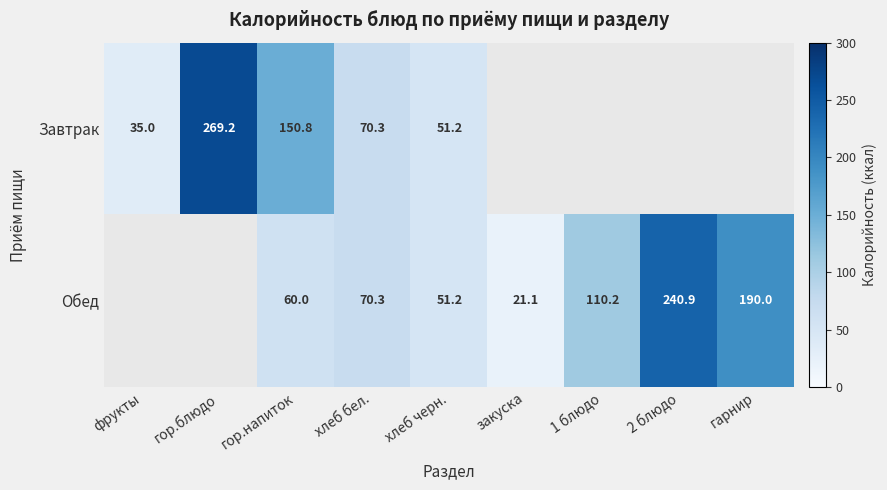

The Обед series shows 351.9 at 2 блюдо. True or false?

False